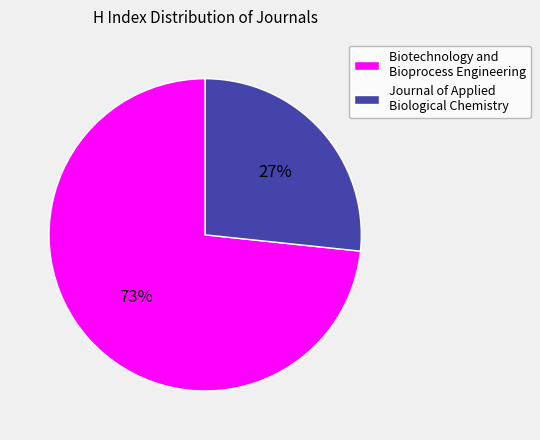

Which category has the biggest portion of the pie?

Biotechnology and Bioprocess Engineering